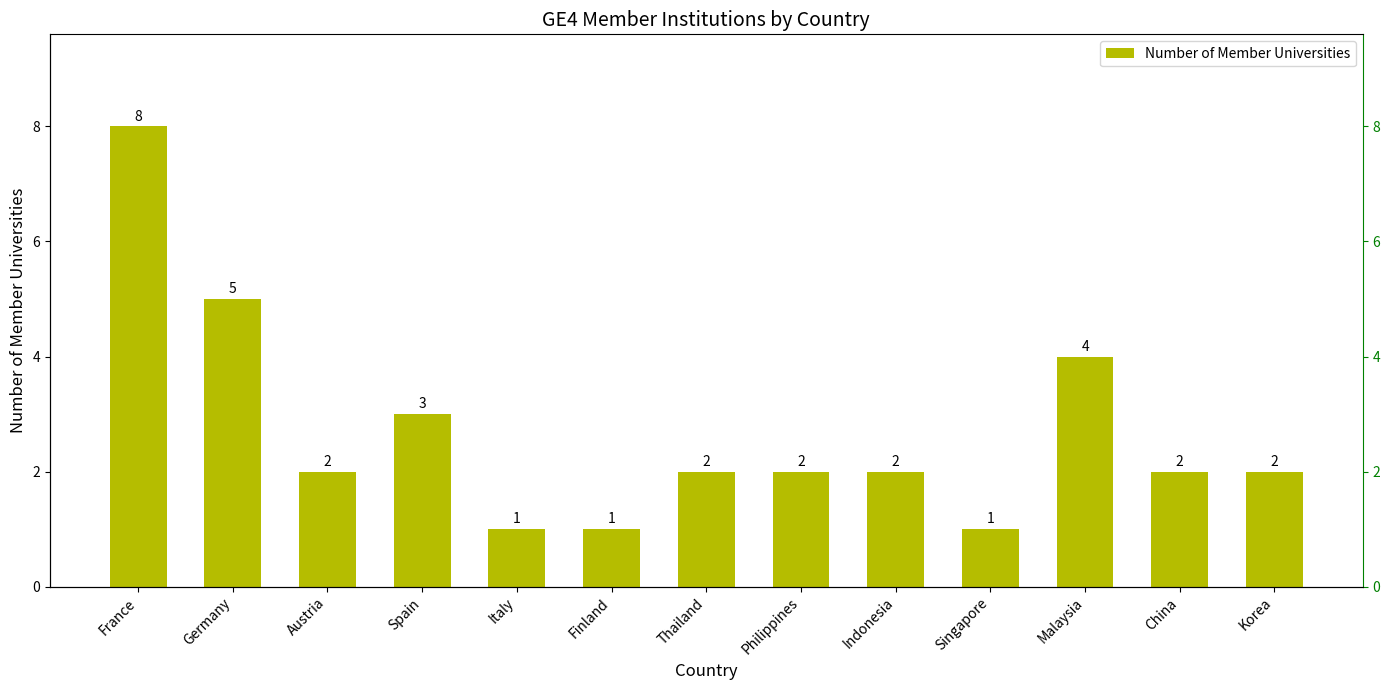

What is the average value?

3